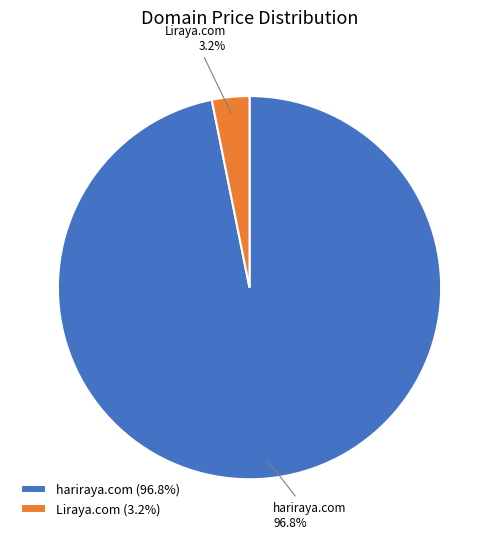

How many segments does this pie chart have?

2